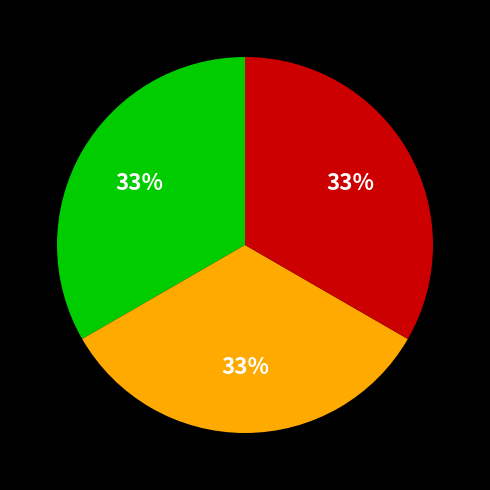

How many slices are in this pie chart?

3